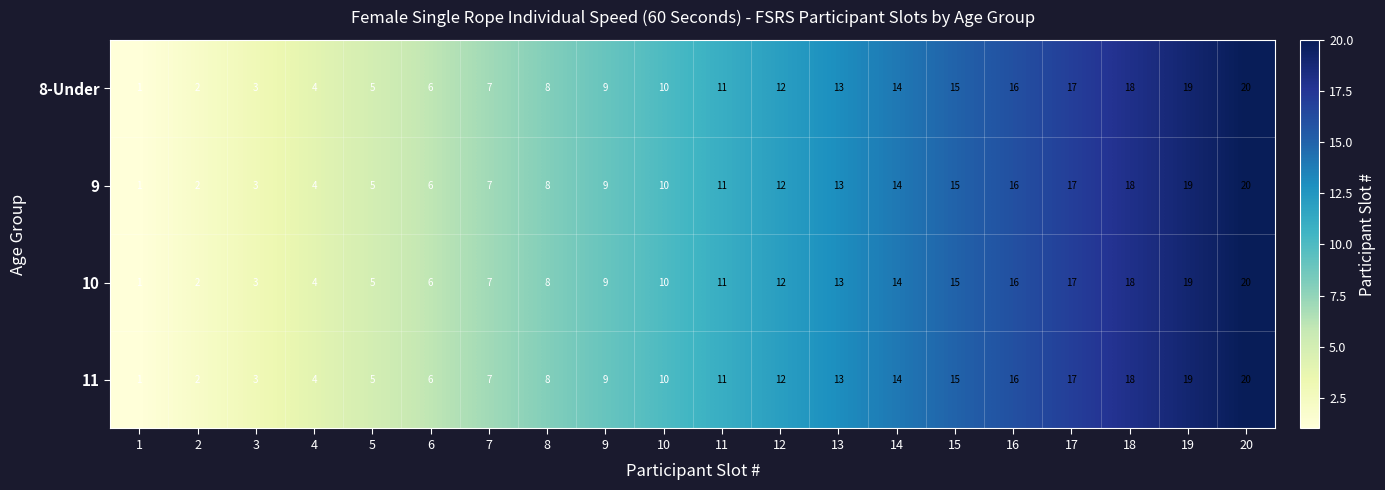

True or false: 8-Under has a value of 29 at 17.

False